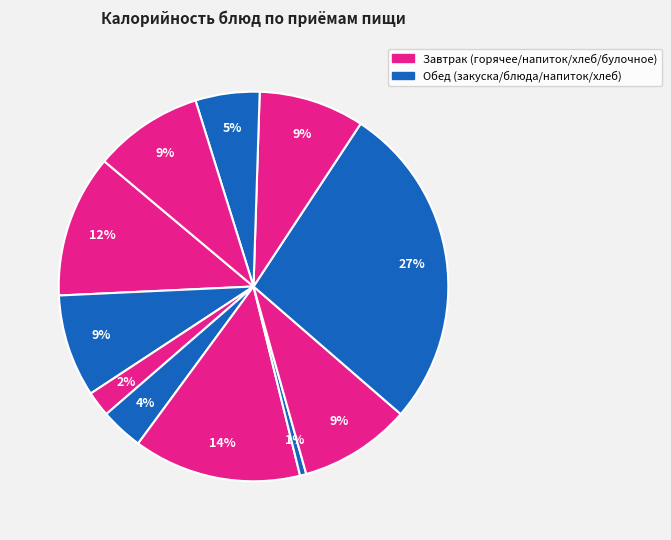

Count the number of slices in the pie.

11